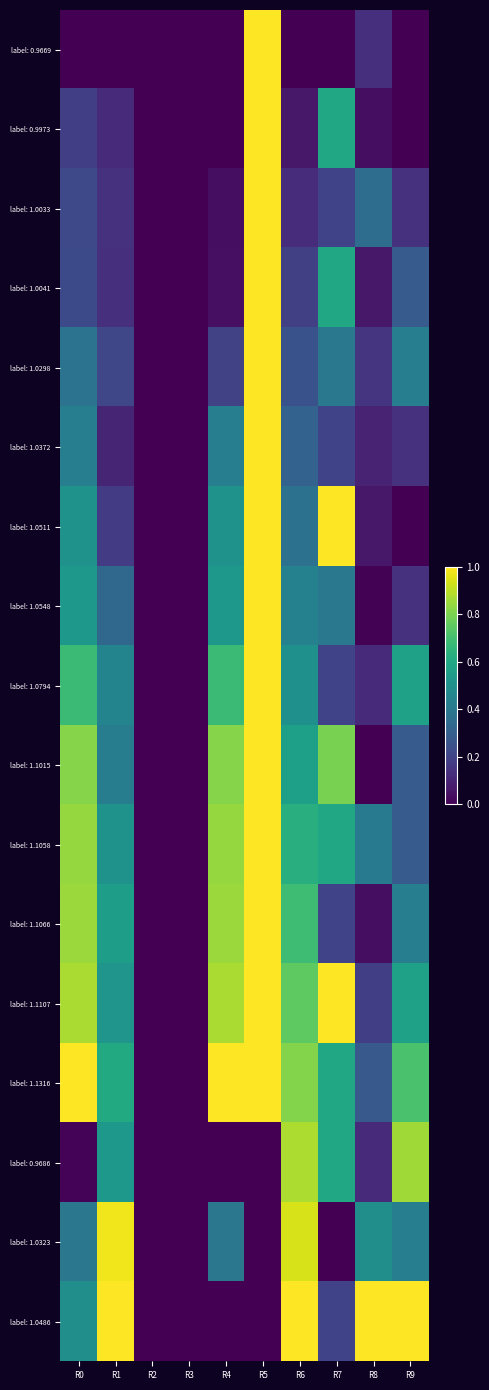

At how many categories does at least one series exceed 0?

8